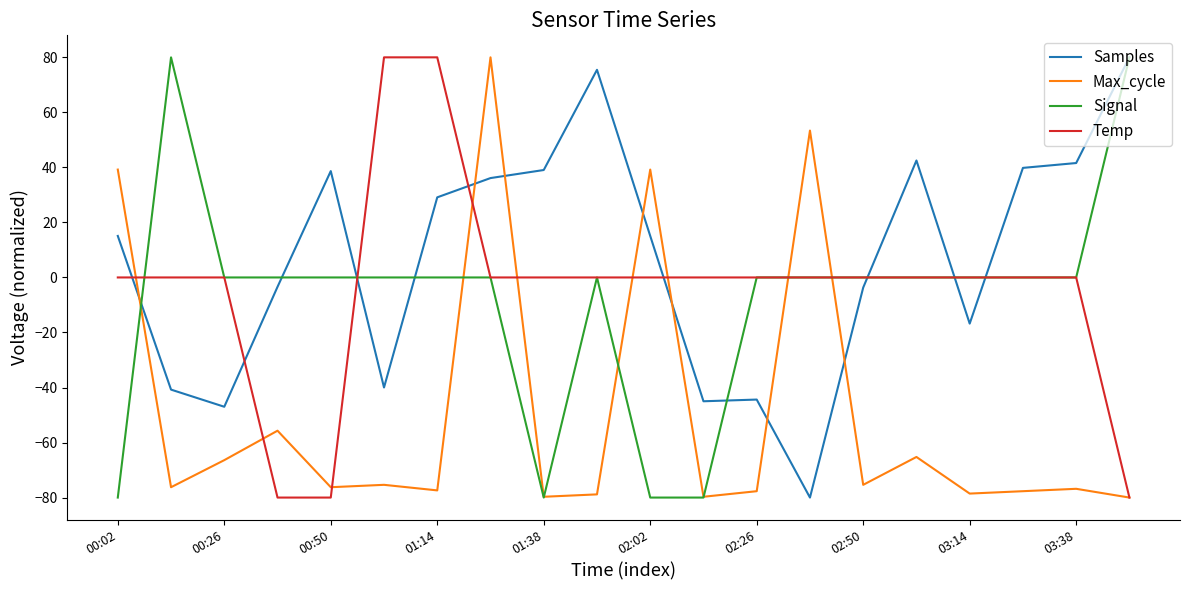

Which series has the largest total across all categories?

Samples